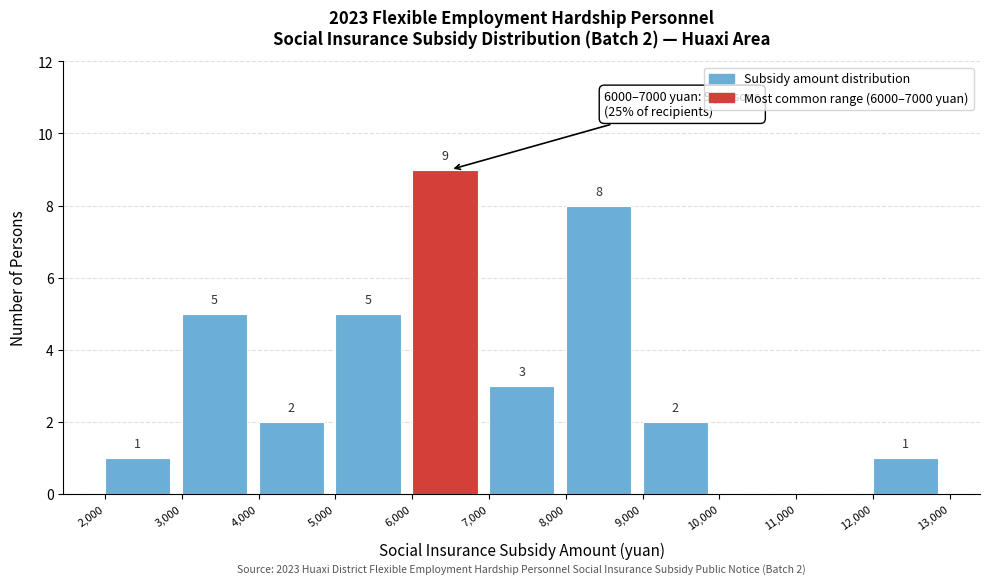

Over which range of the x-axis is the bar tallest?

6,000 to 7,000